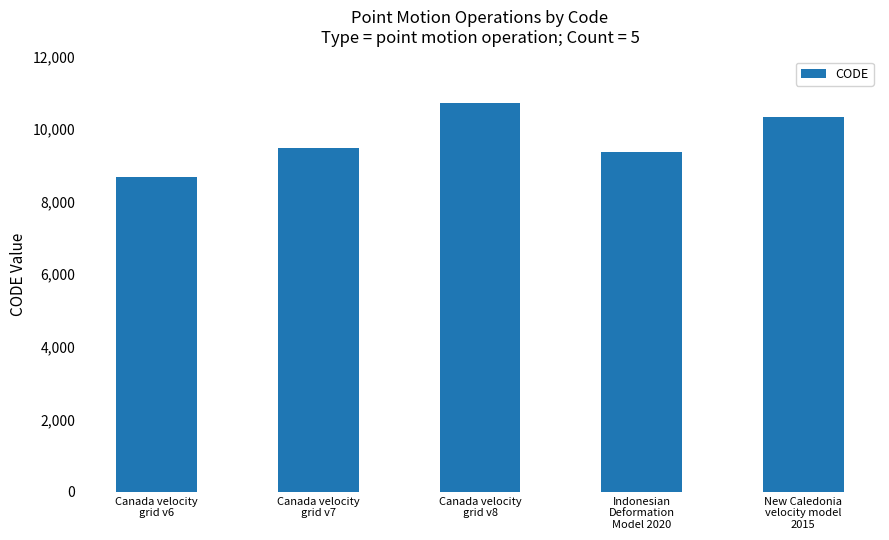

What is the value of the 4th bar from the left?

9375